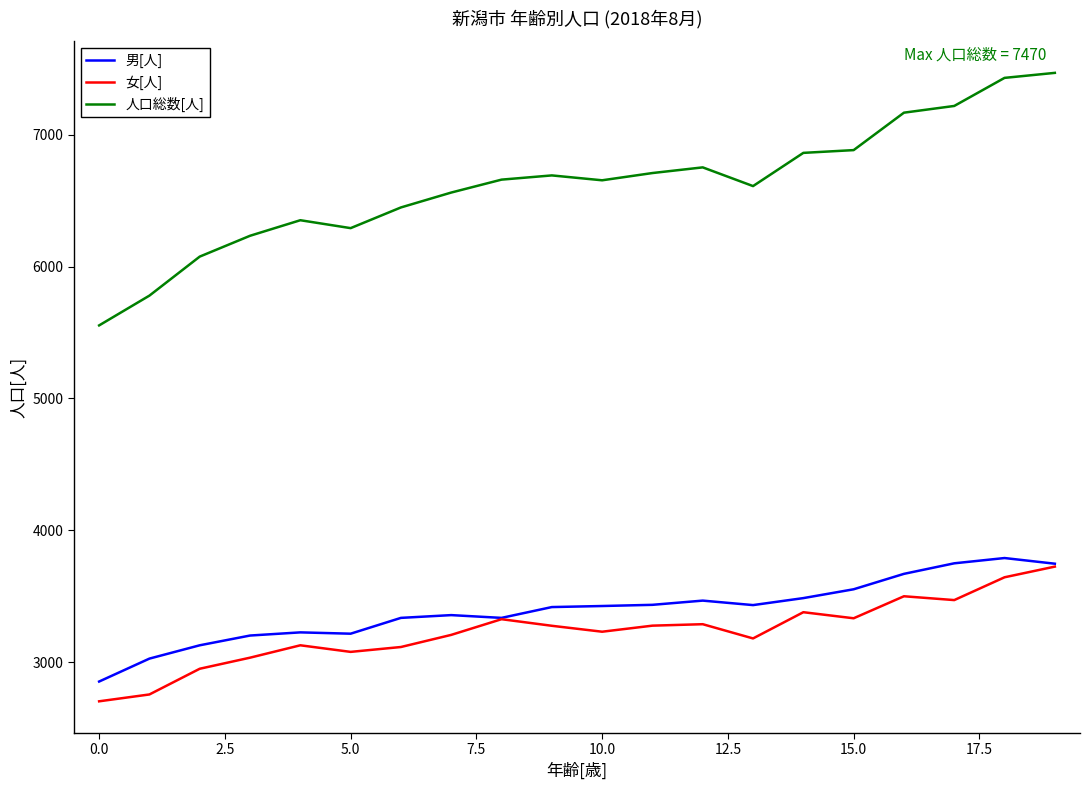

What is the maximum value for 人口総数[人]?

7470